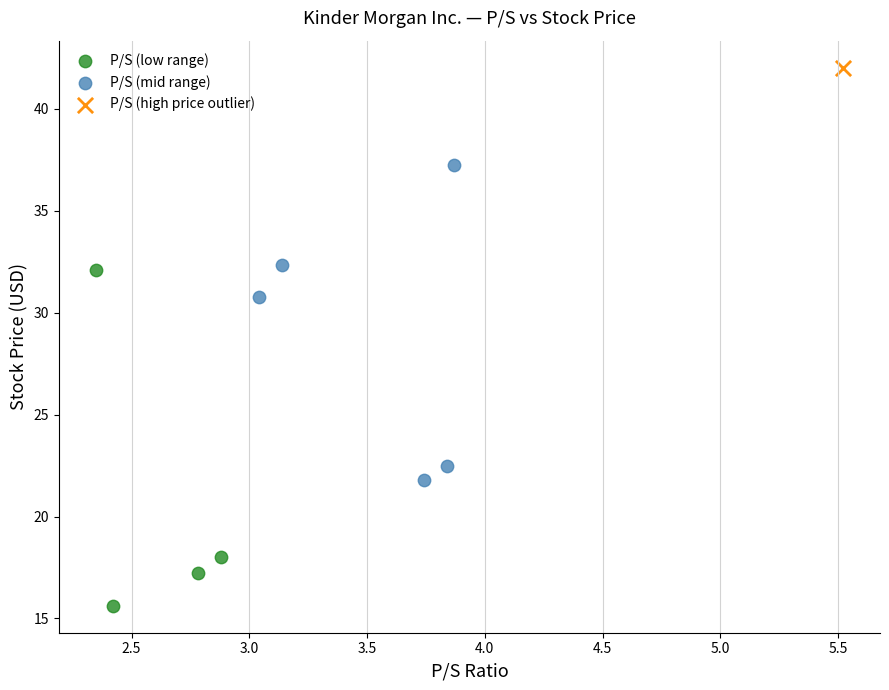

Which series contains the lowest Y value?

P/S (low range)